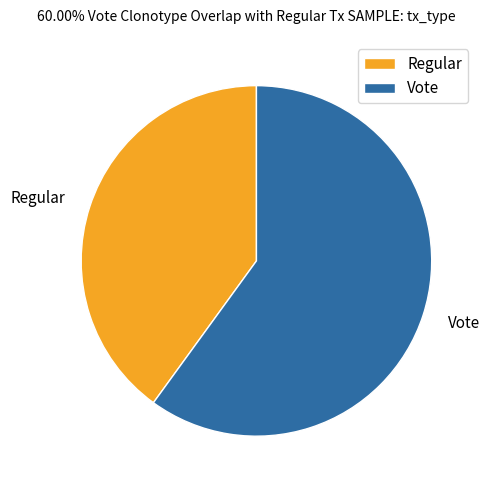

Combined, do Regular and Vote account for over 50%?

Yes